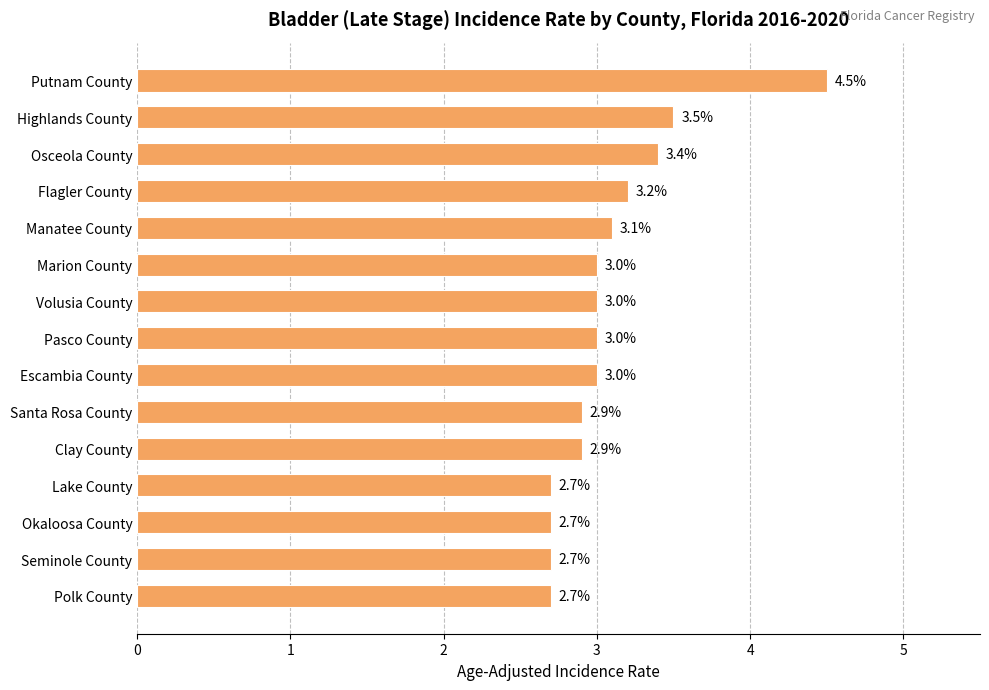

Reading bottom to top, list all the values displayed in this chart.

2.7	2.7	2.7	2.7	2.9	2.9	3.0	3.0	3.0	3.0	3.1	3.2	3.4	3.5	4.5